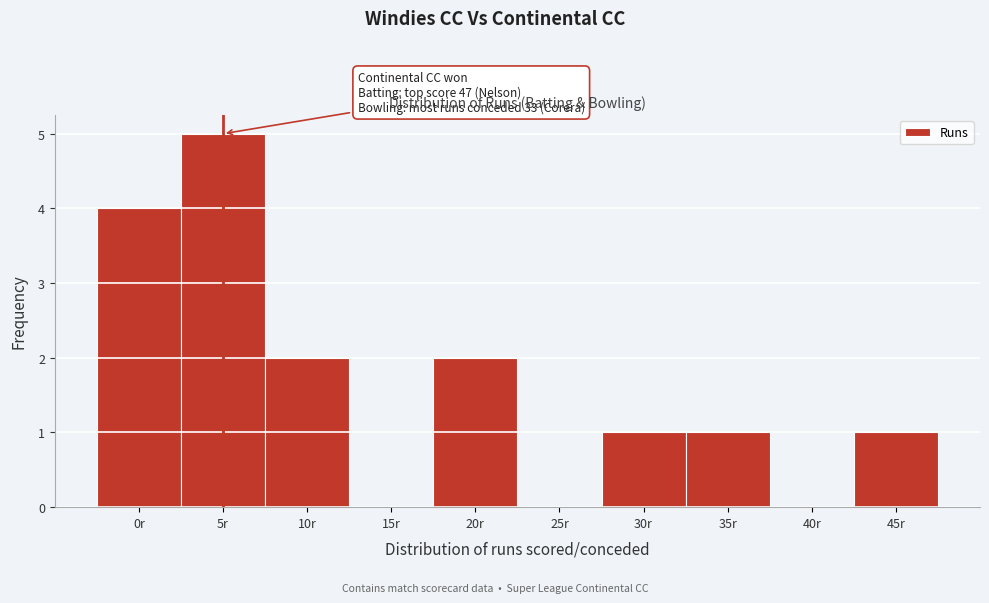

Reading left to right, transcribe all the data shown in this chart.

0r=4	5r=5	10r=2	15r=0	20r=2	25r=0	30r=1	35r=1	40r=0	45r=1